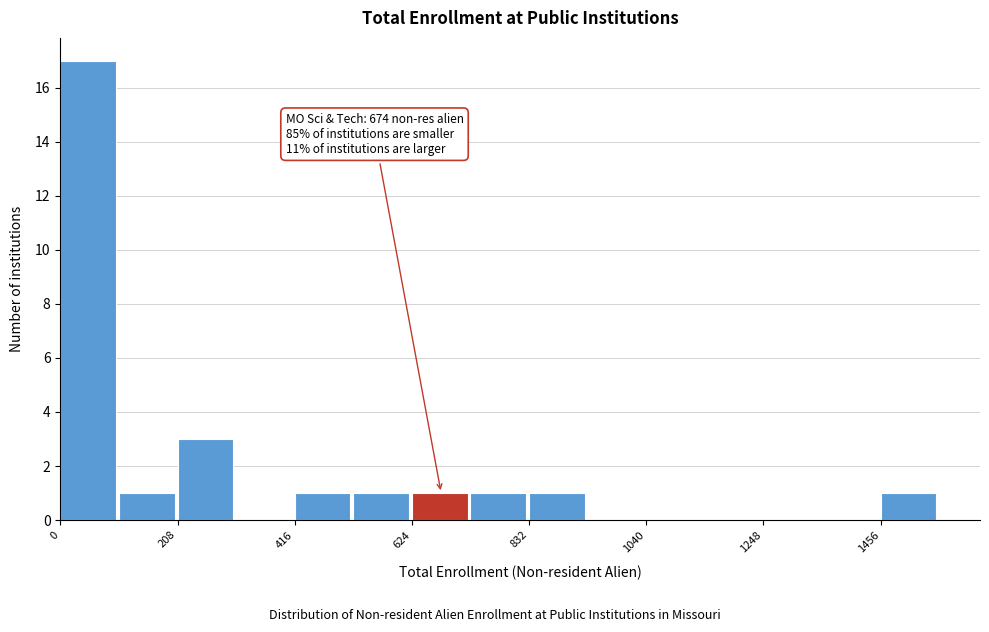

Around what value on the x-axis is the tallest bar? Give the approximate position of its centre, as read against the axis.

50